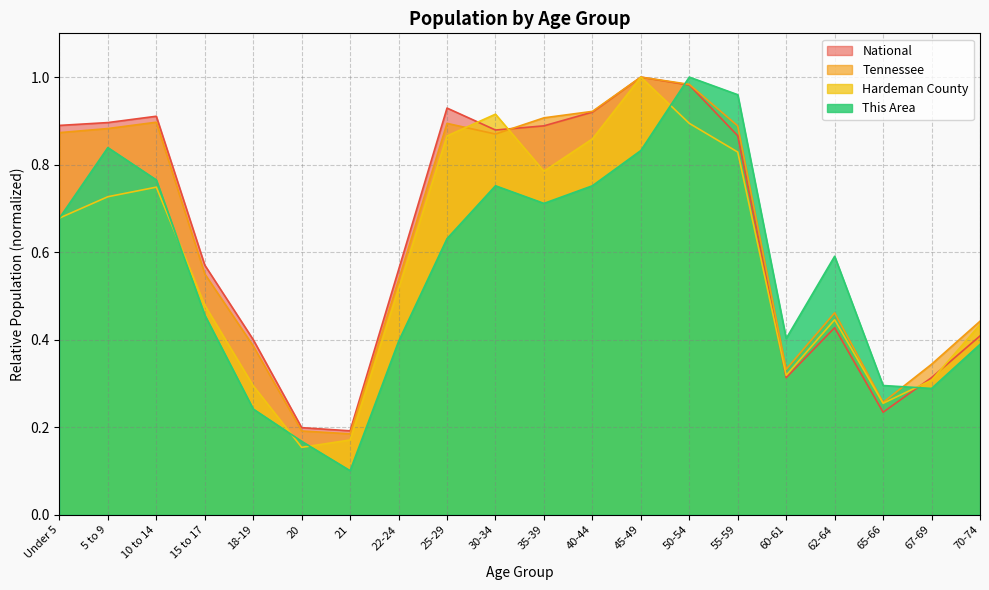

How many lines are shown in the chart?

4